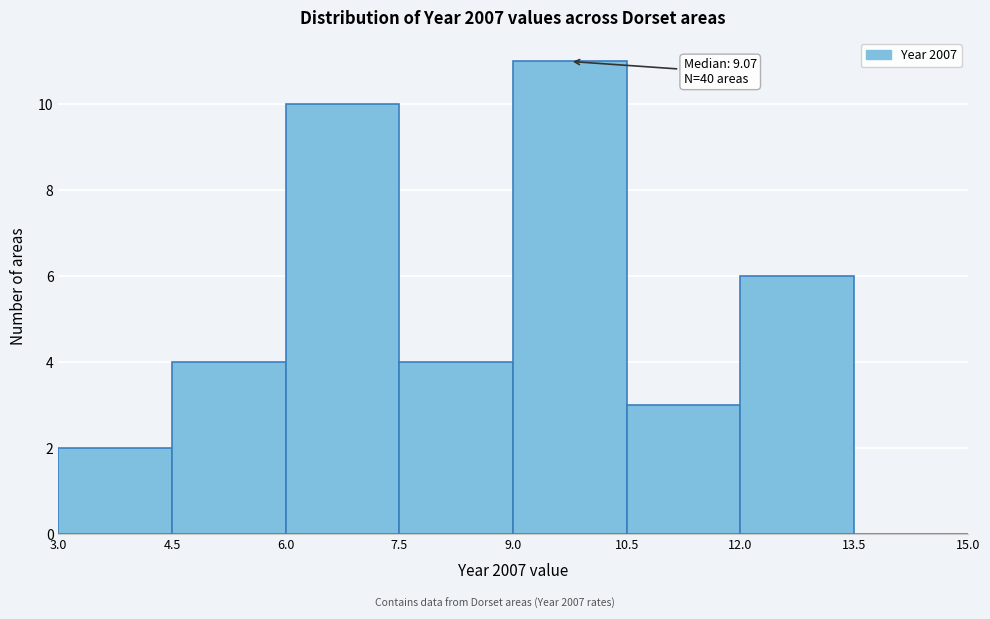

Over which range of the x-axis is the bar tallest?

9.0 to 10.5